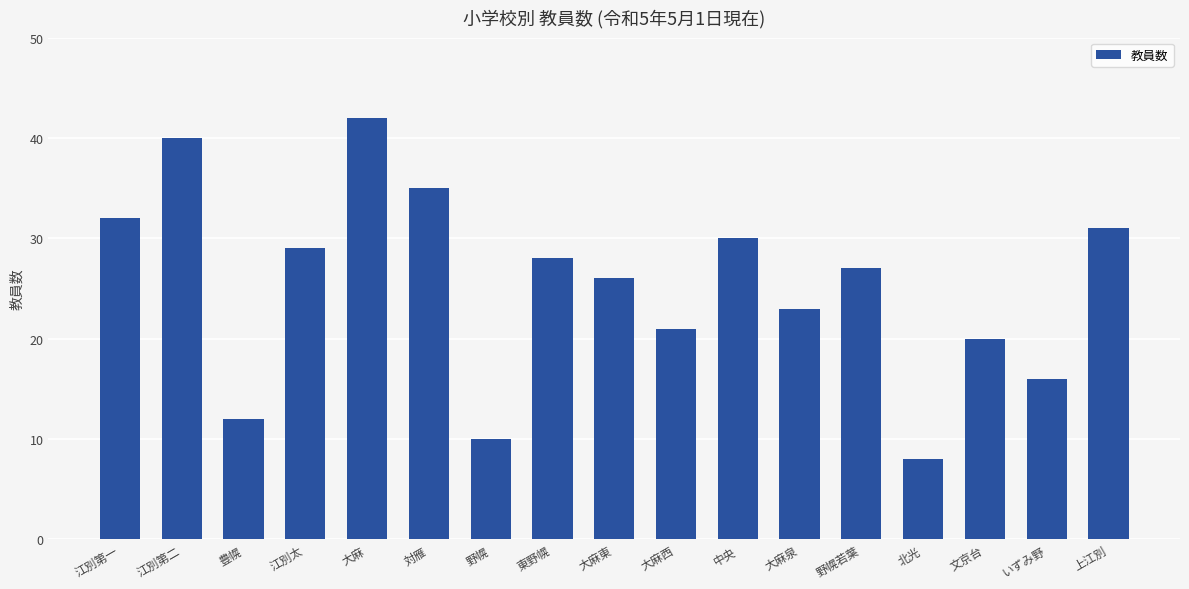

What is the label of the 5th bar from the right?

野幌若葉